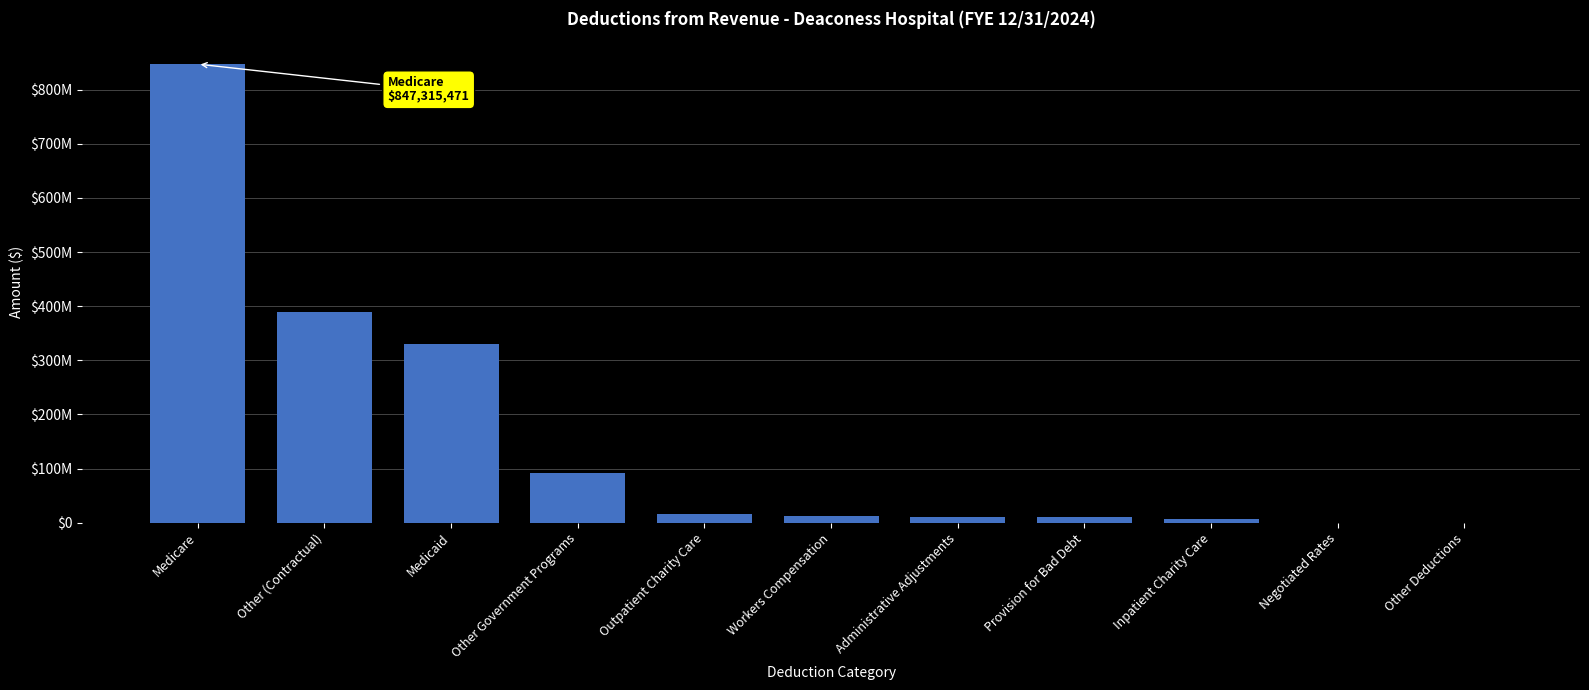

Which category has the lowest value across all series?

Other Deductions